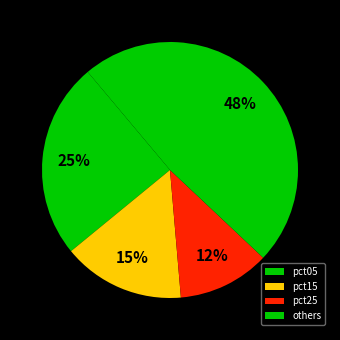

Rank the categories by value from lowest to highest.

pct25, pct15, pct05, others